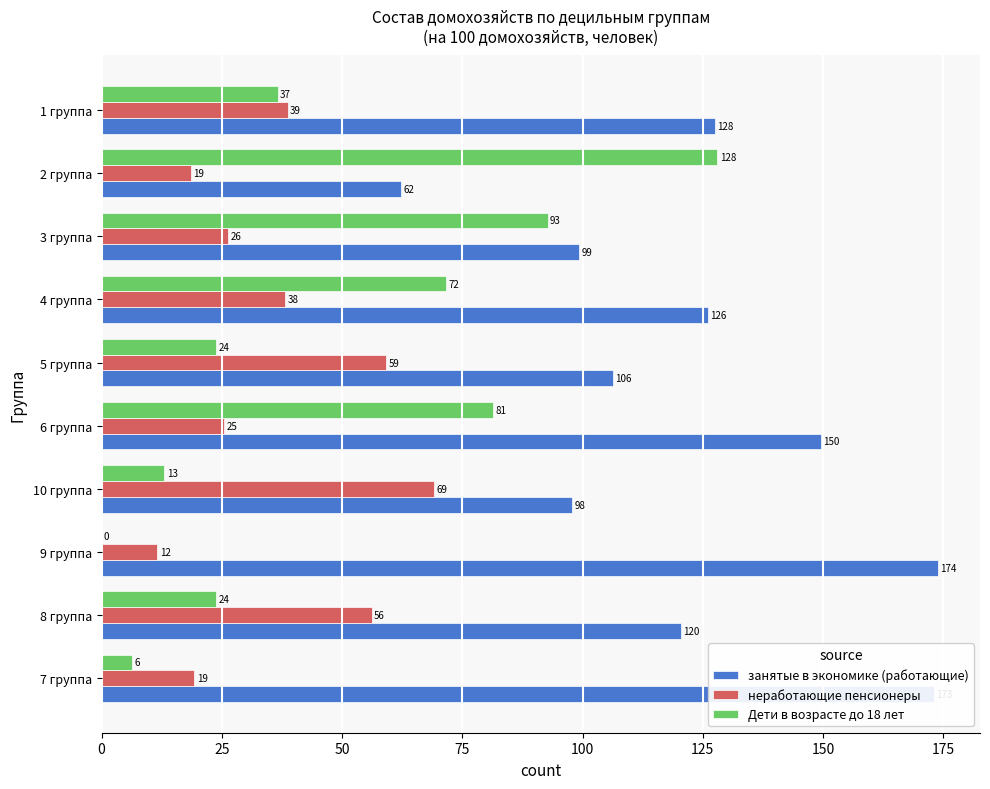

Where is Дети в возрасте до 18 лет nearest to the value 64?

4 группа